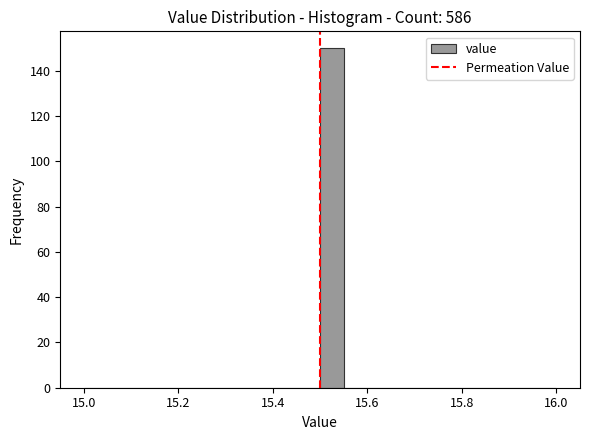

Read against the x-axis, roughly where is the centre of the tallest bar?

15.52